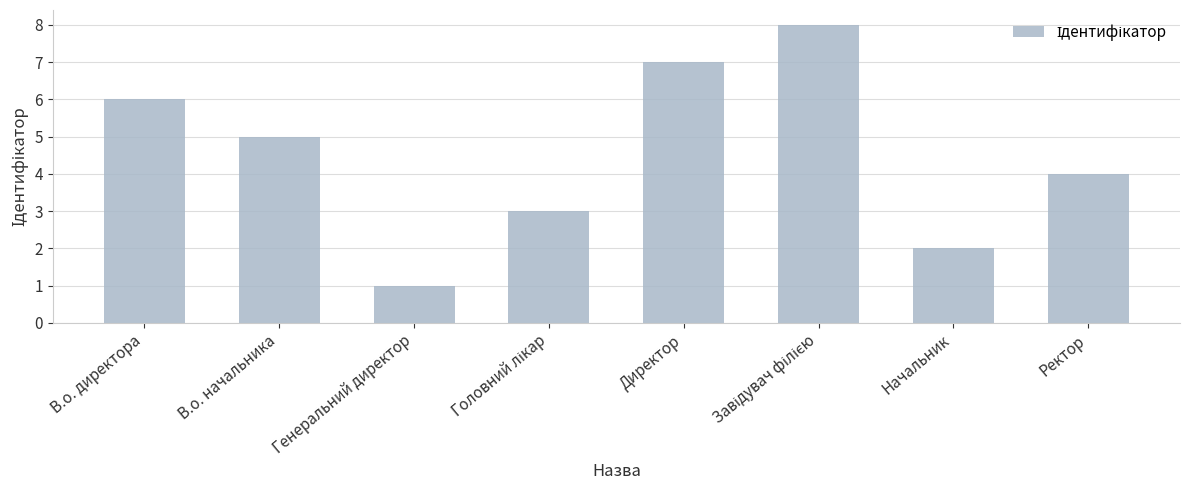

How many categories are shown in the chart?

8